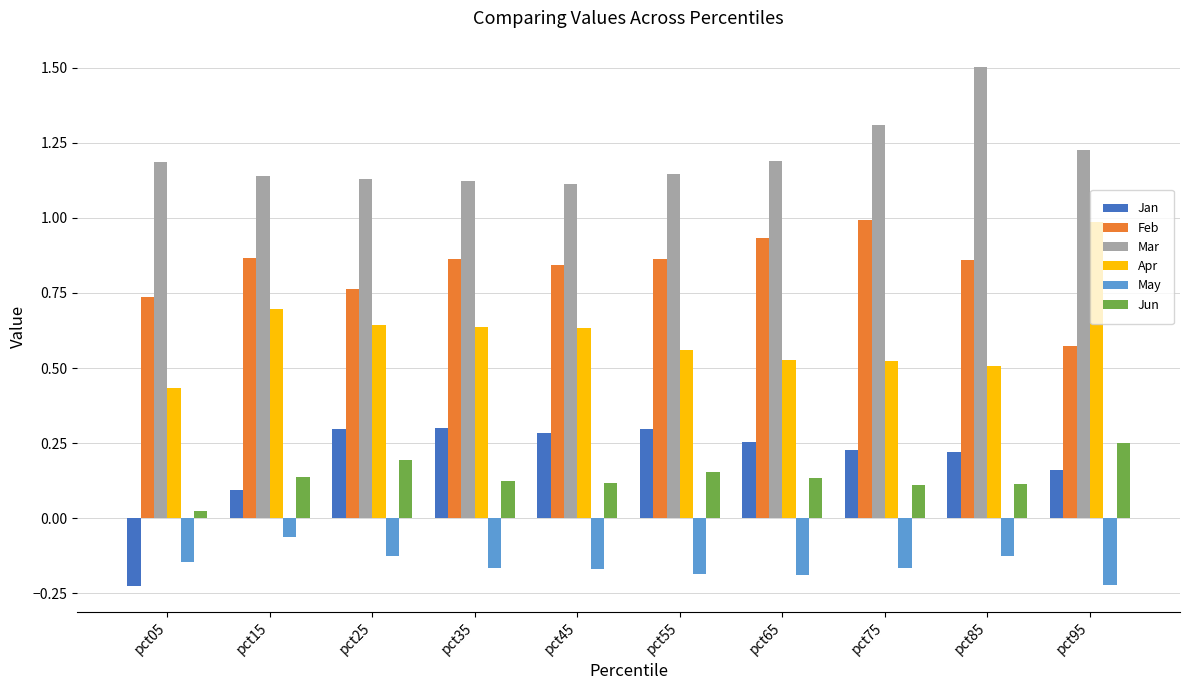

Count the Jan values in the range 0 to 1.

9